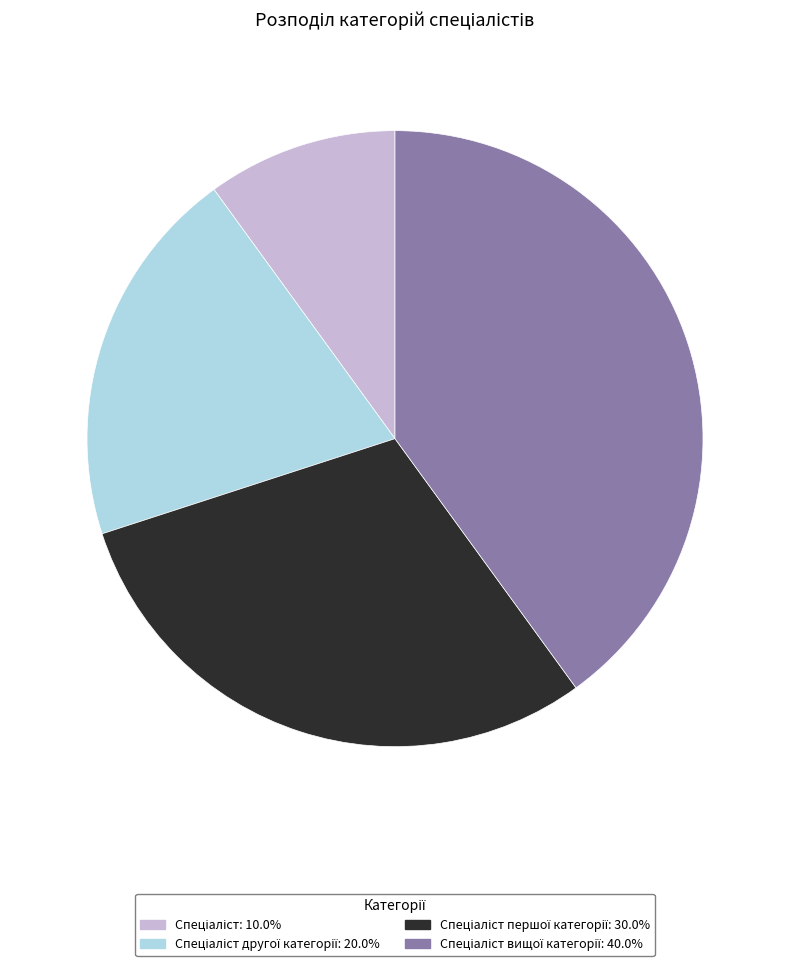

Does any single category account for the majority?

No